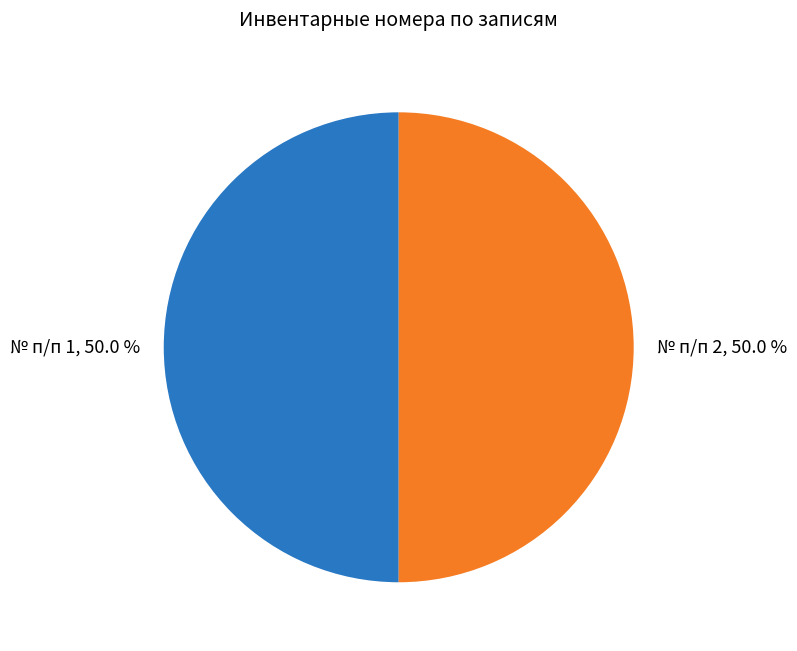

How many slices are in this pie chart?

2